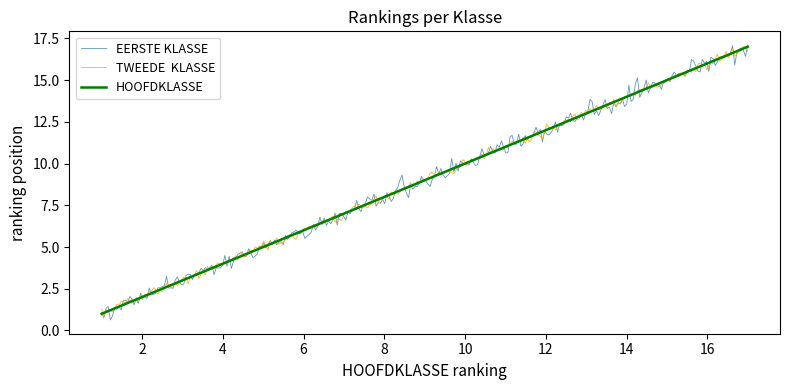

How many lines are shown in the chart?

3